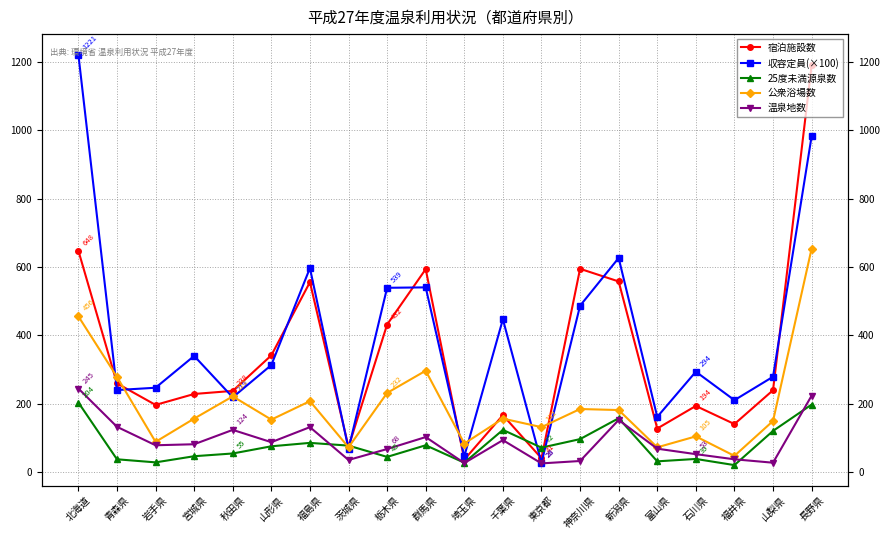

What is the label of the 10th point from the right?

埼玉県